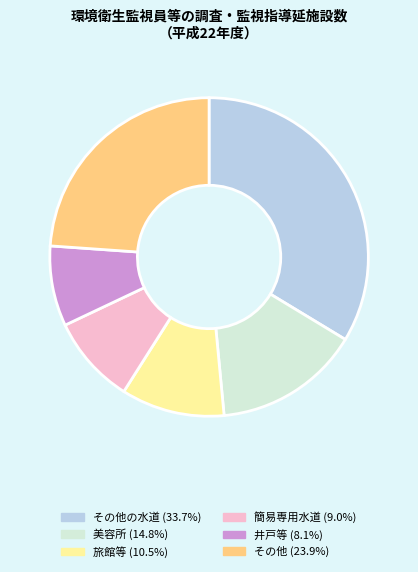

Count the number of slices in the pie.

6